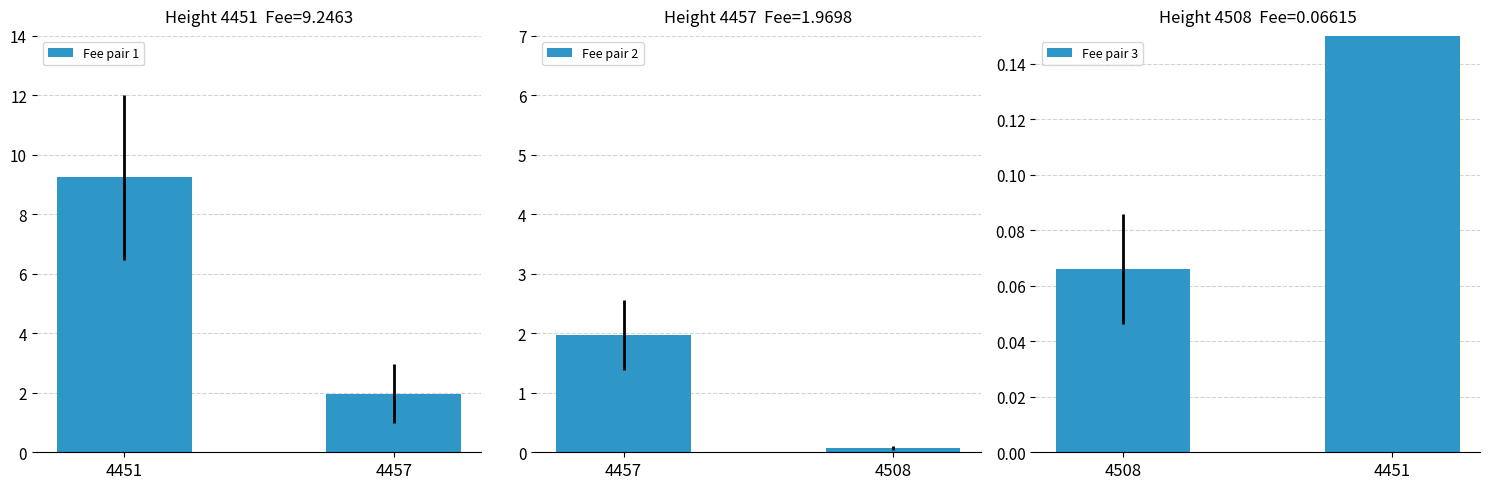

Which series has the largest total across all categories?

Fee pair 1